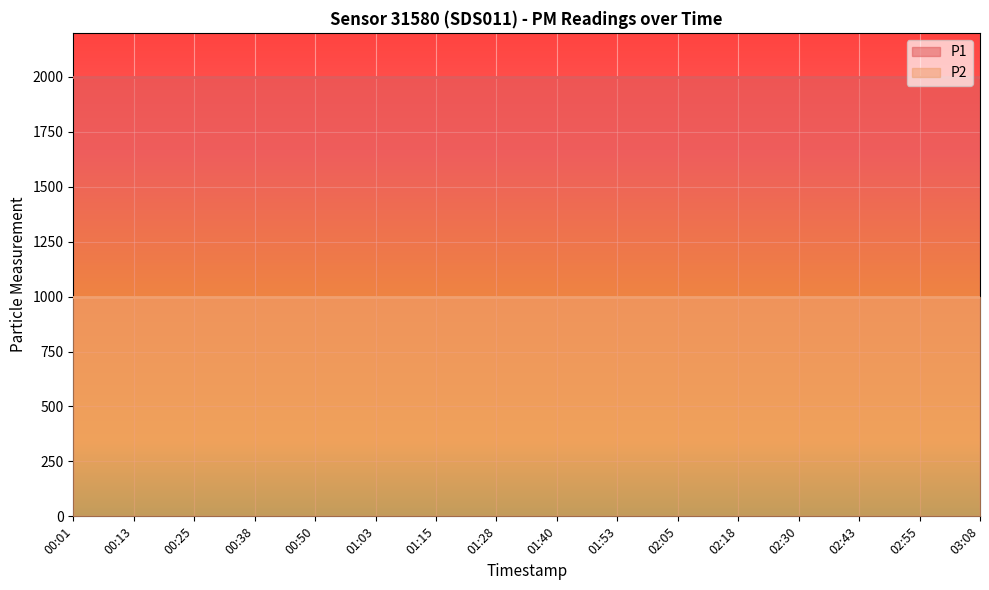

True or false: P1 and P2 cross at least once.

False